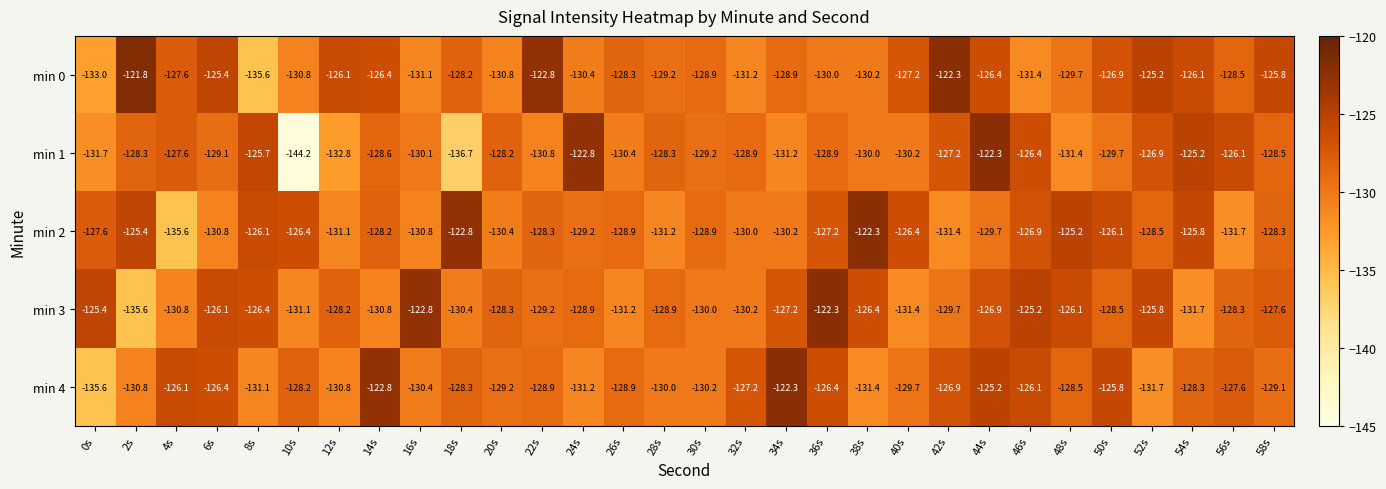

At which category is the sum across all series the highest?

44s